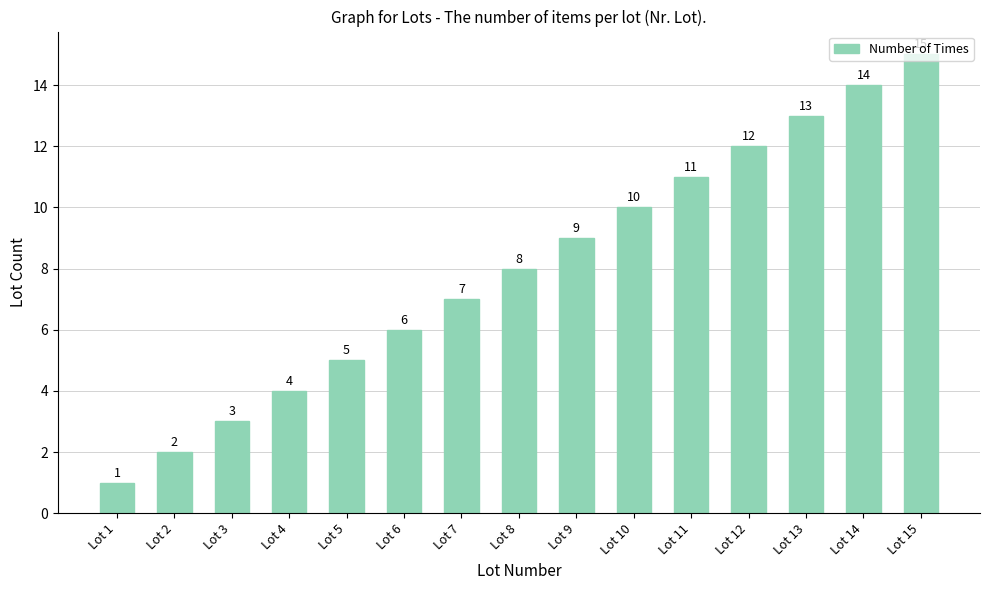

What is the greatest value displayed?

15